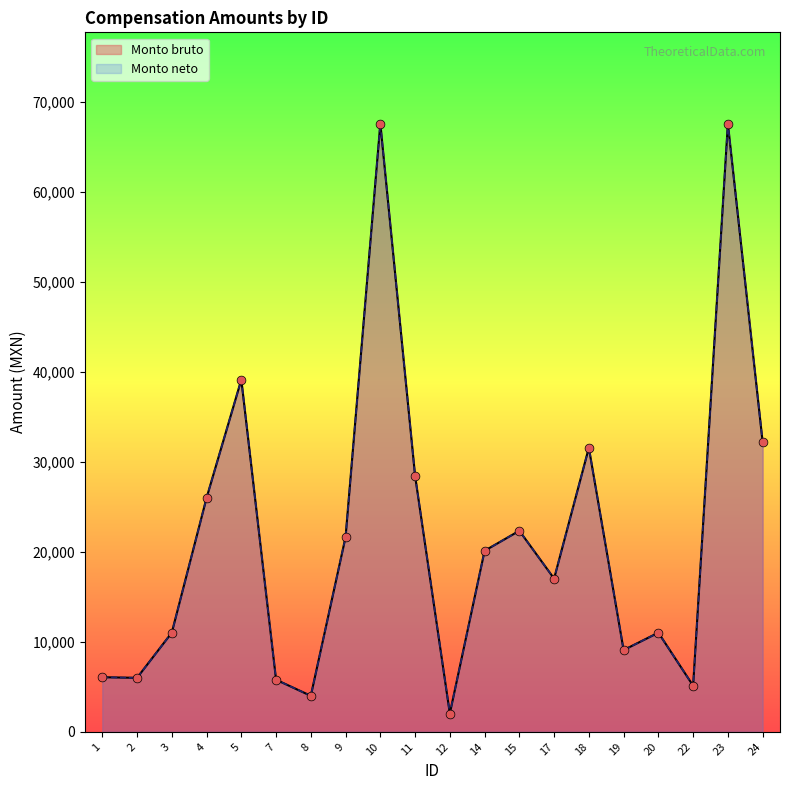

Is the value of Monto bruto at 4 greater than the value of Monto neto at 9?

Yes